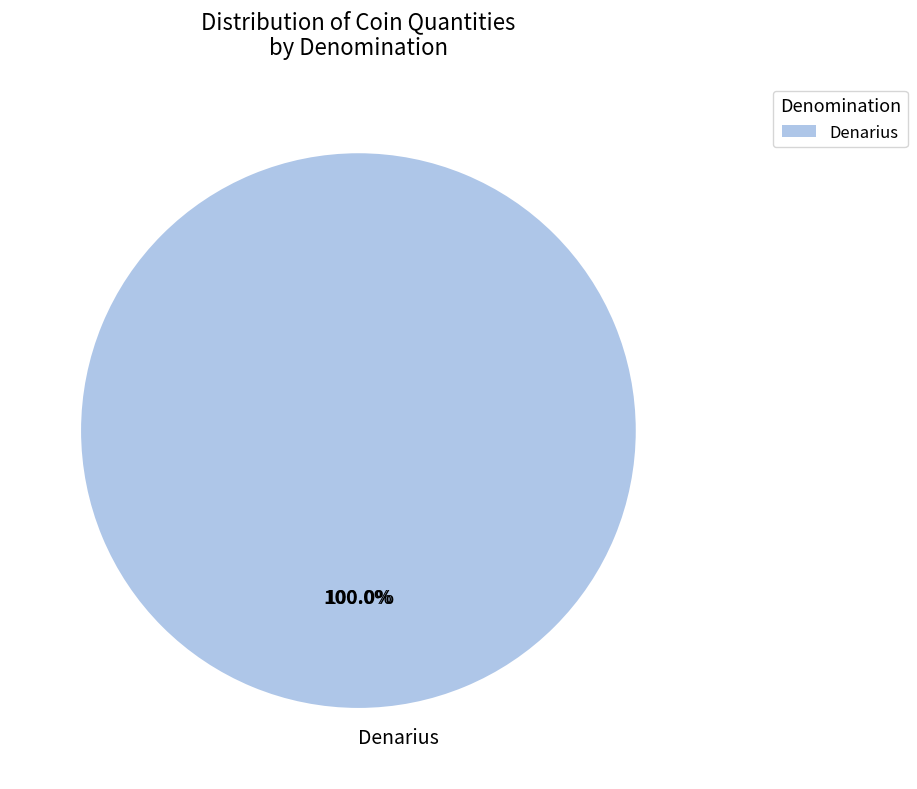

To the nearest percent, what is the difference between the 361070 and 326144 slice percentages?

100%